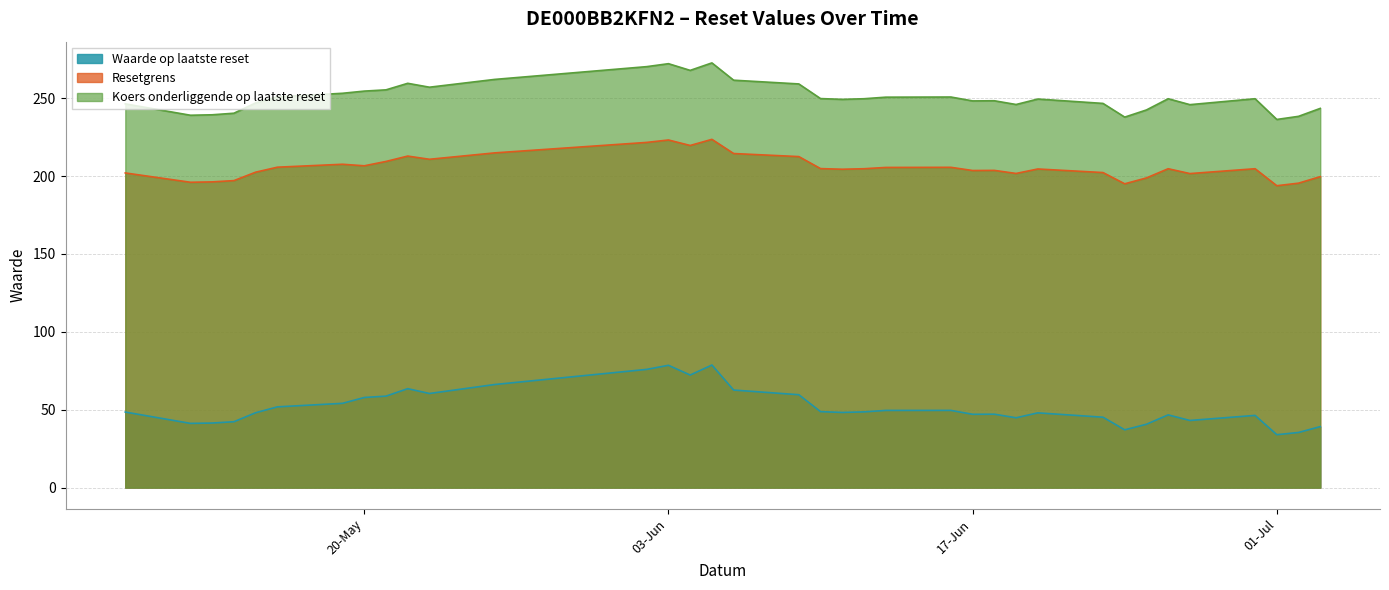

Between 2025-05-21 and 2025-05-09, which series saw the biggest shift?

Waarde op laatste reset